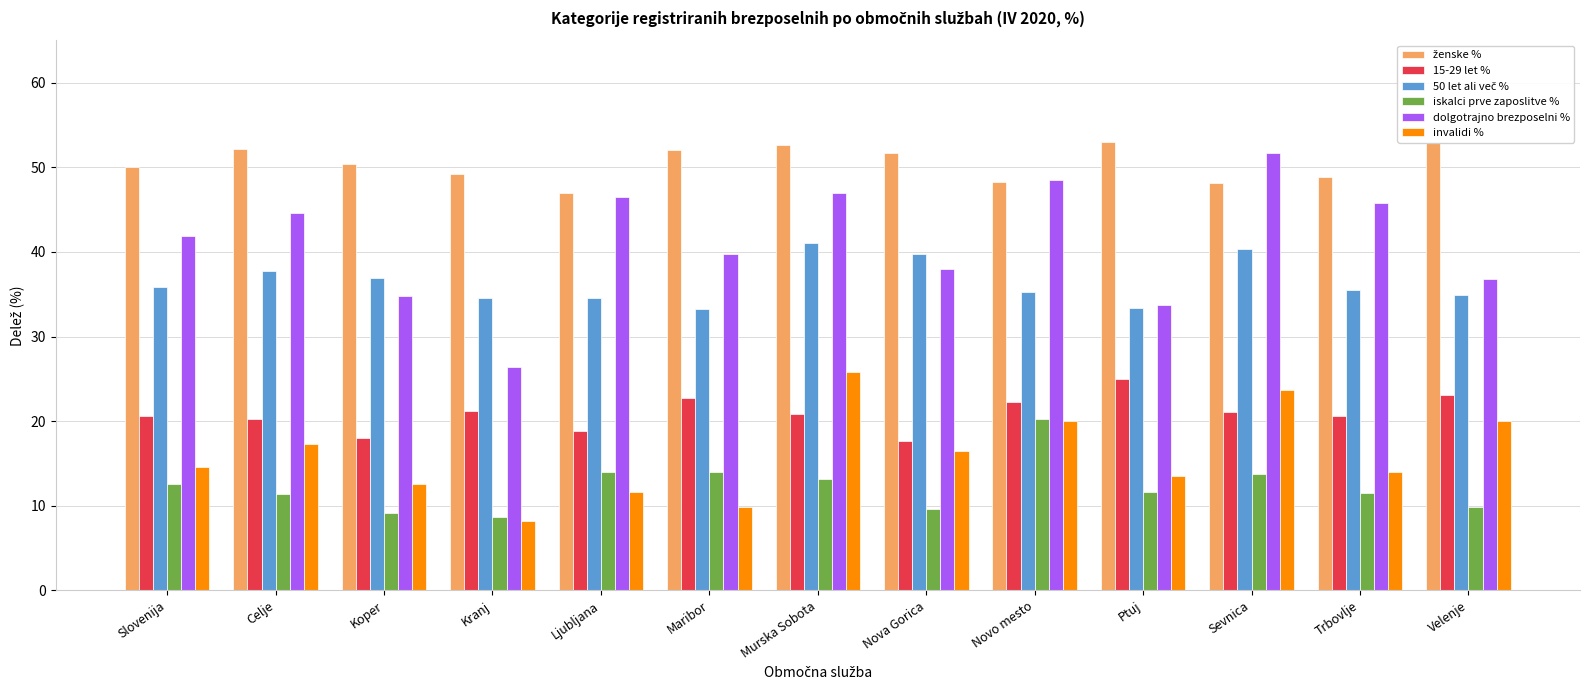

How many bars are there in each group?

6